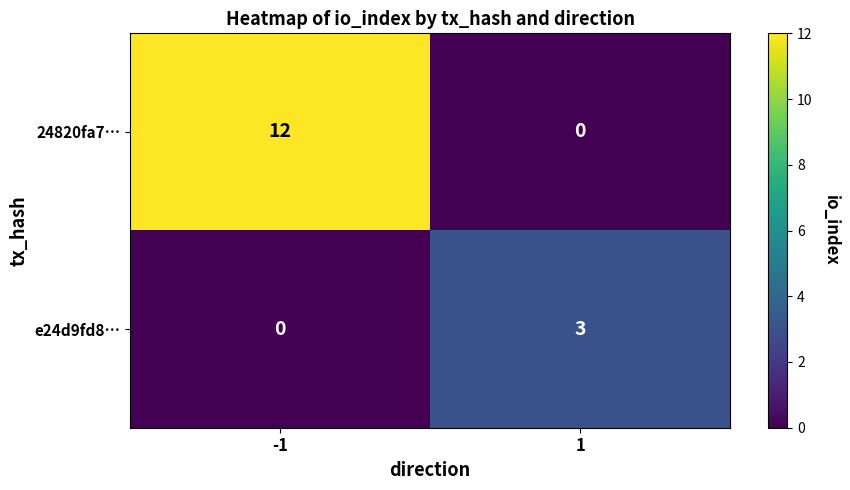

Reading right to left, extract all data points from this chart.

24820fa7…: 1=0	-1=12
e24d9fd8…: 1=3	-1=0